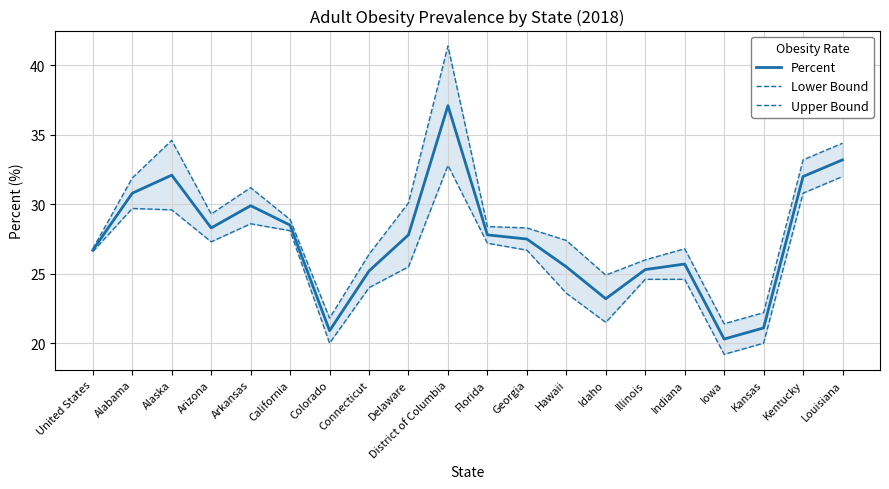

What are all the series names shown in the legend?

Percent, Lower Bound, Upper Bound